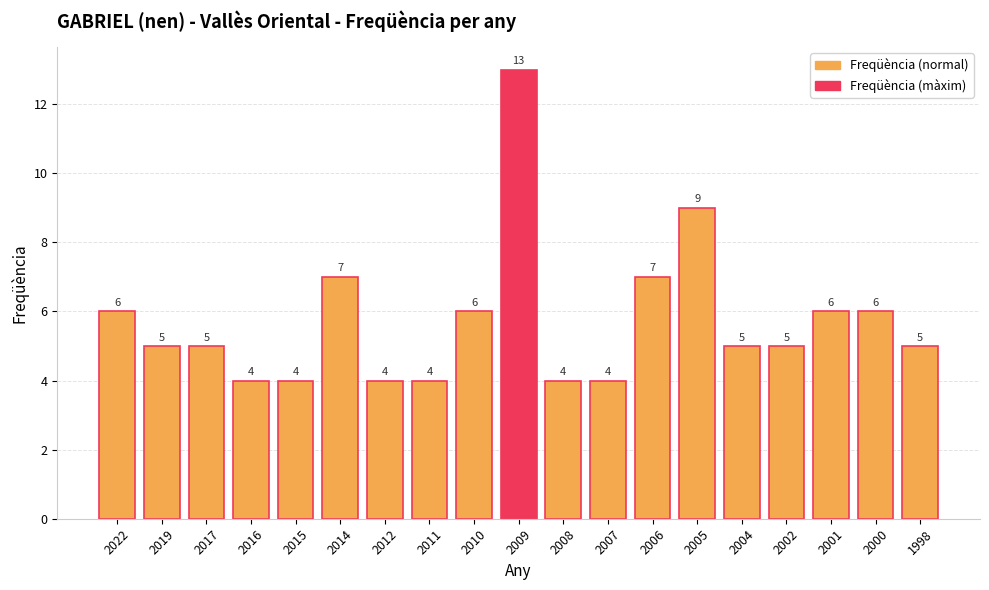

The chart shows a value of 5 at 2004. True or false?

True